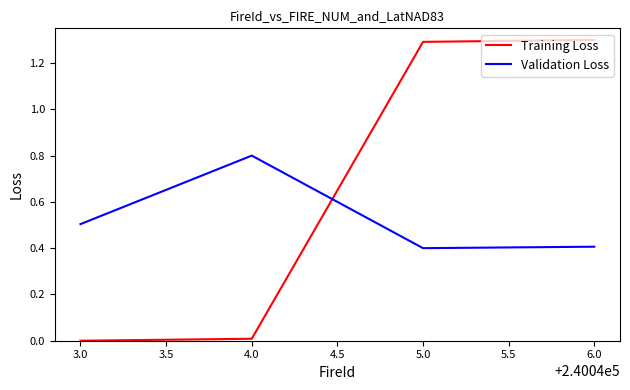

What is the greatest value displayed?

1.3